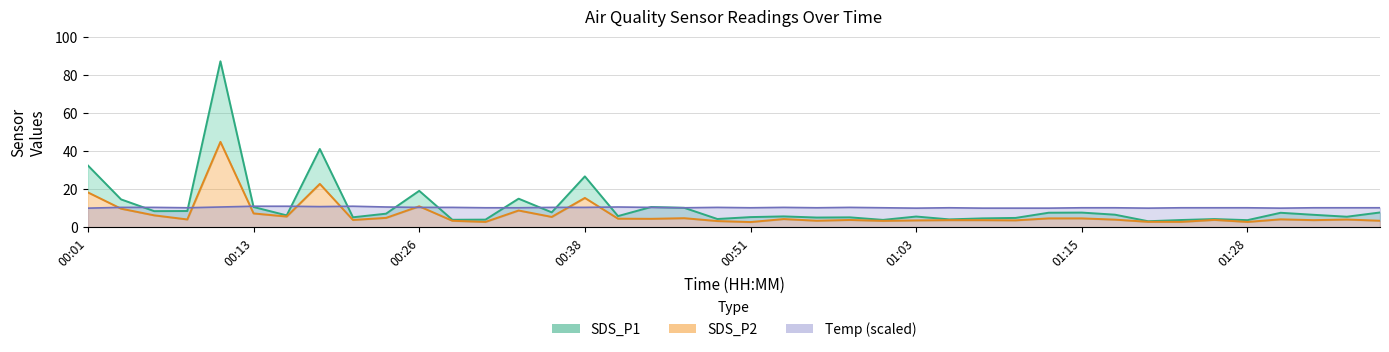

After their last crossing, which series has the higher values: SDS_P1 or Temp (×2)?

Temp (×2)